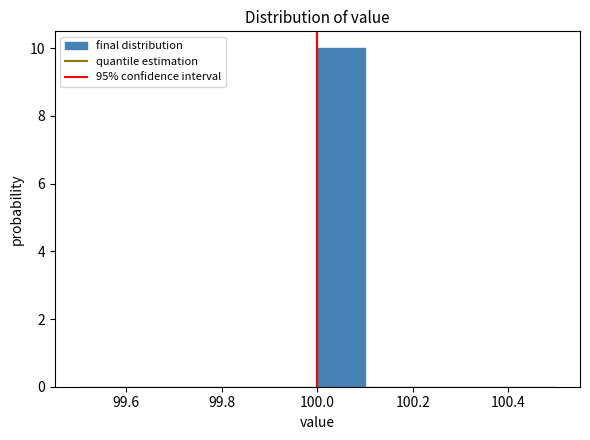

What is the height of the bar covering 100.0 to 100.1 on the x-axis? The values are not printed on the chart, so give them approximately, as read against the axis.

10